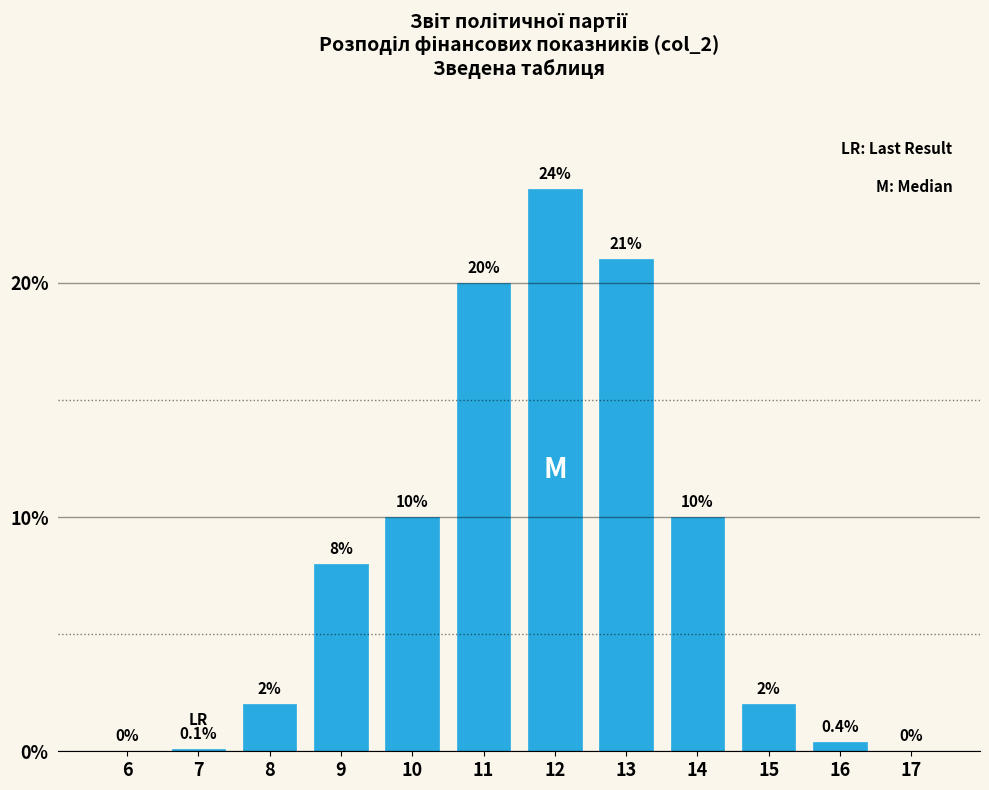

Reading right to left, what are all the values shown in this chart?

17=0.0	16=0.4	15=2.0	14=10.0	13=21.0	12=24.0	11=20.0	10=10.0	9=8.0	8=2.0	7=0.1	6=0.0